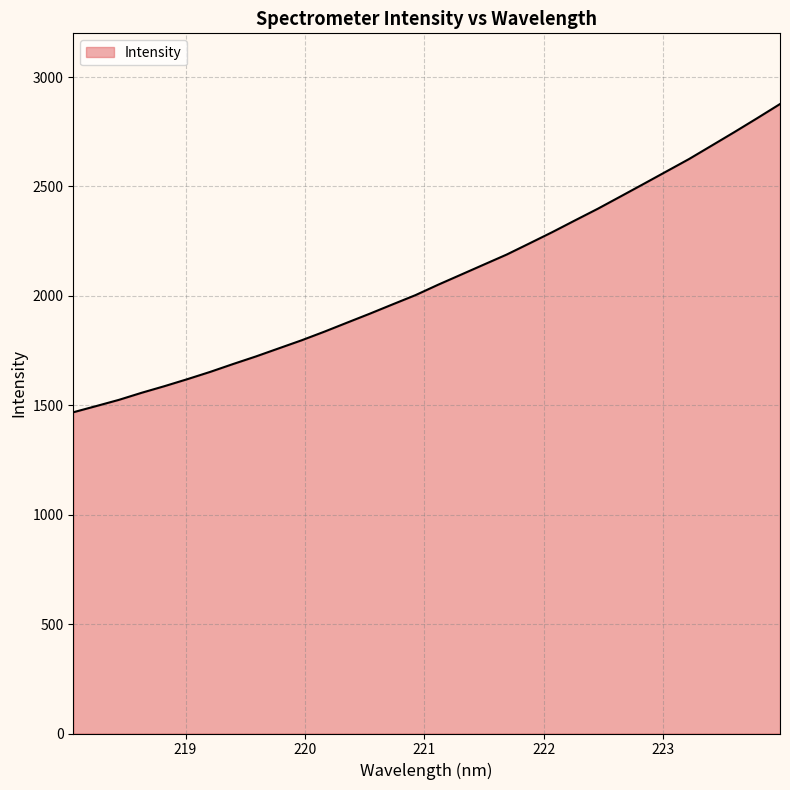

What is the greatest value displayed?

2876.9